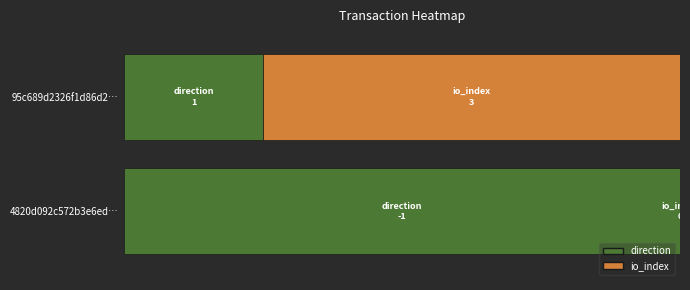

The value of 95c689d2326f1d86d29d60739ca6932d1597472 at 1 is 3. True or false?

True